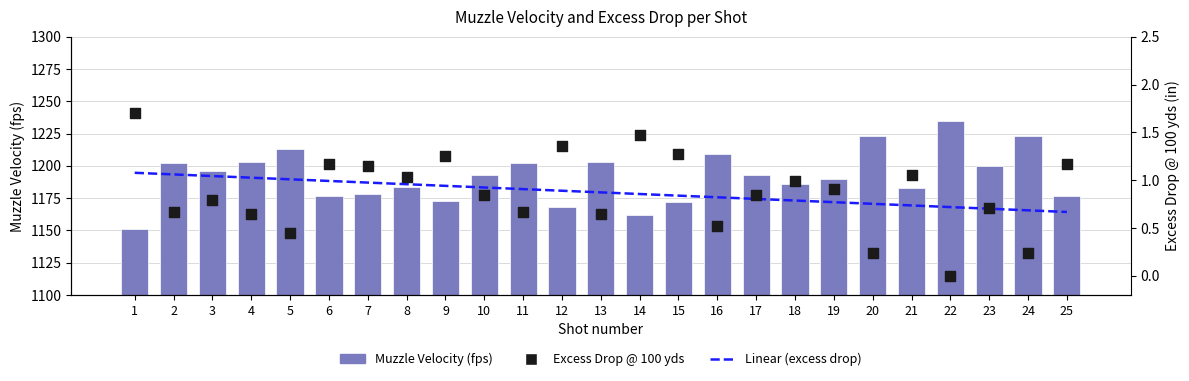

What is the total value across all series at 17?

1194.7